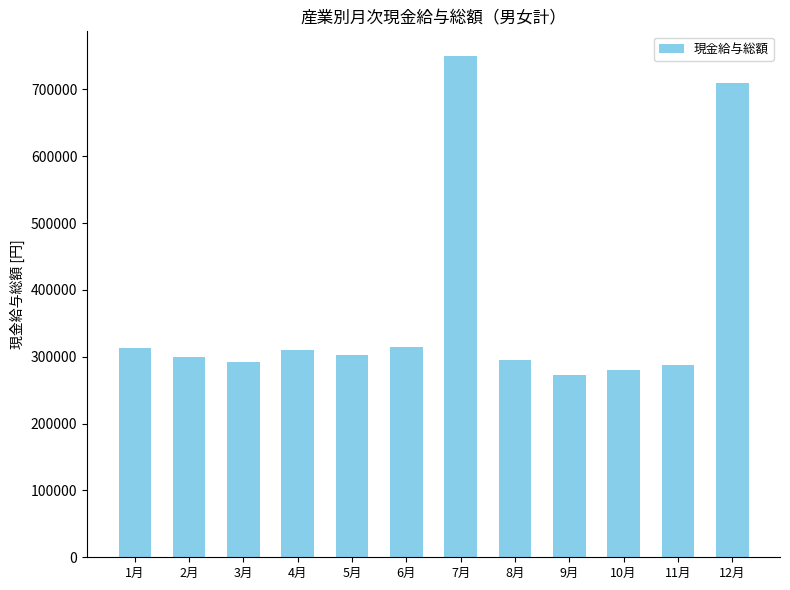

Approximately how many times larger is the value at 6月 compared to 4月?

1.0